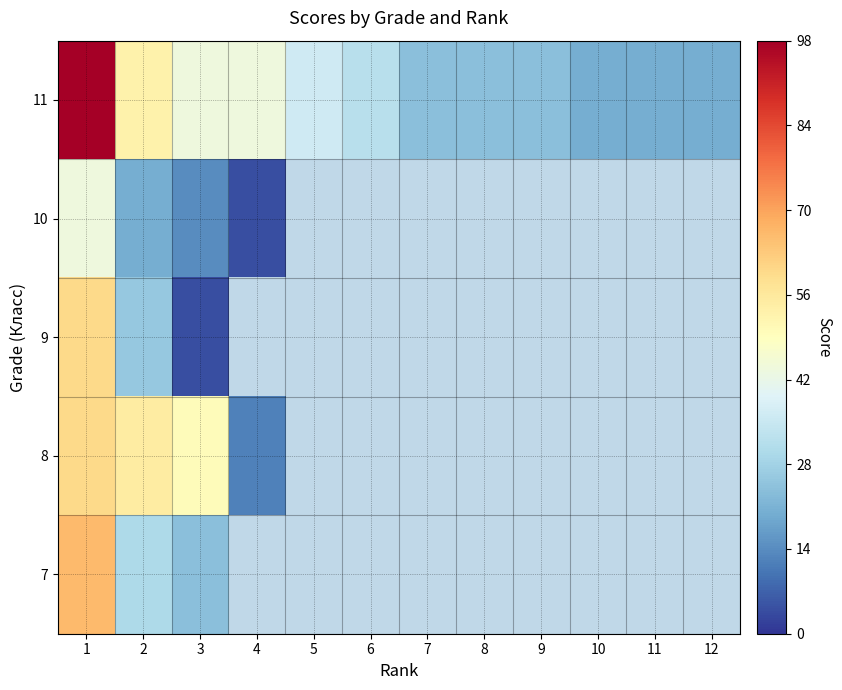

Which label corresponds to the smallest value in the chart?

4